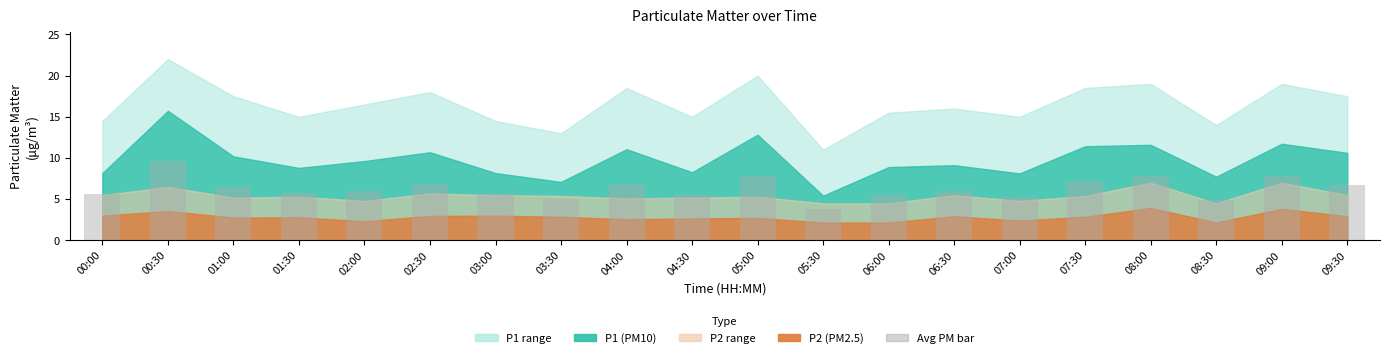

What is the label of the 5th bar from the right?

07:30